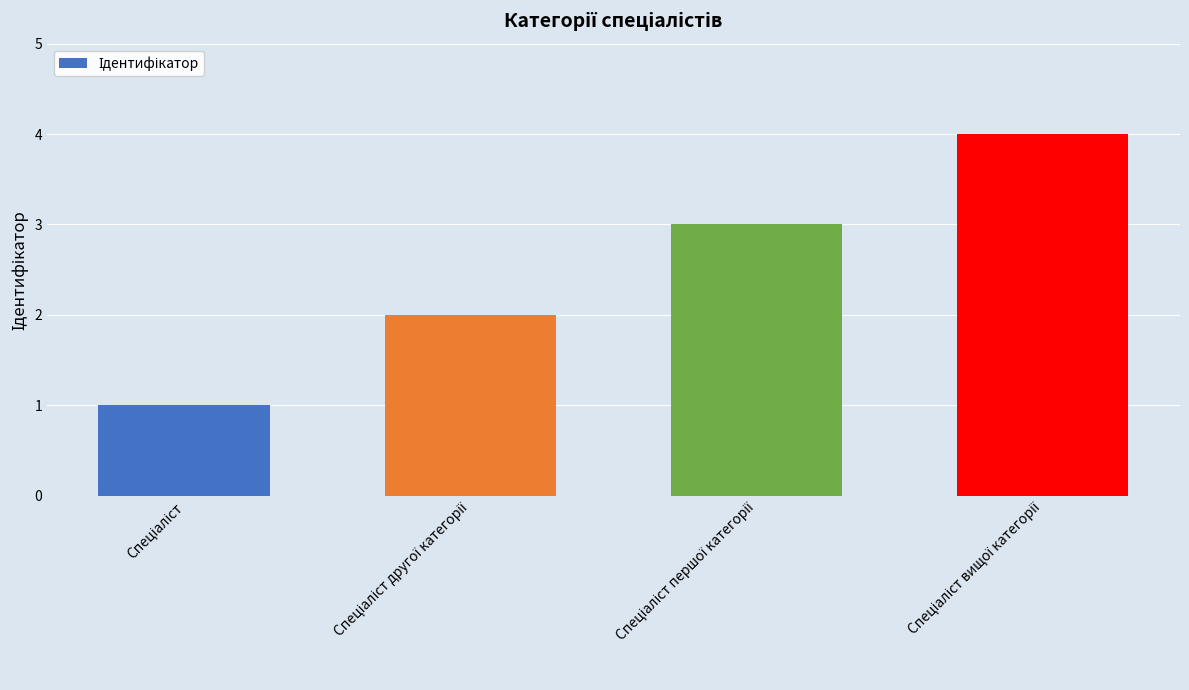

What is the sum of all values?

10